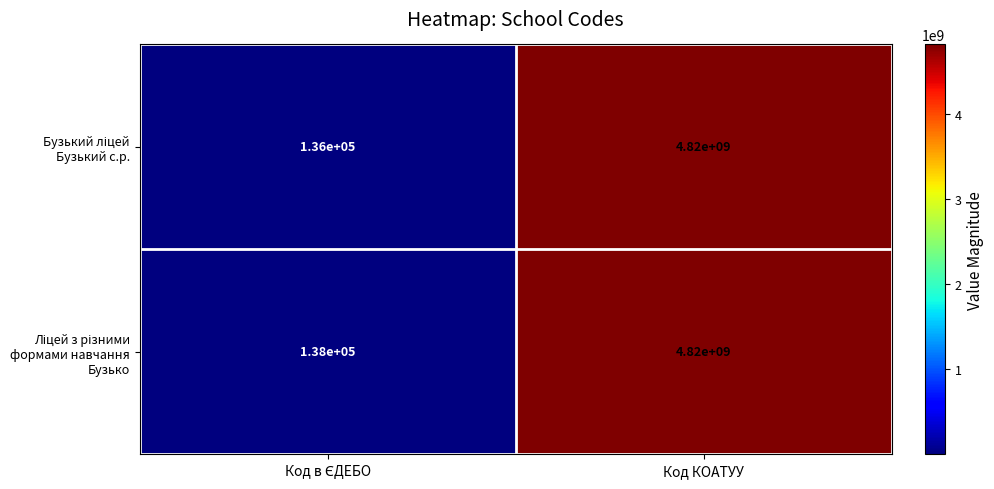

At which category is the sum across all series the highest?

Код КОАТУУ